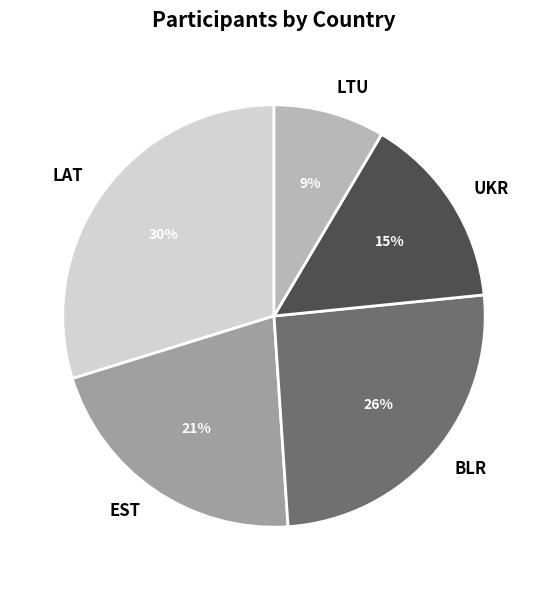

To the nearest percent, what is the average slice percentage?

20%